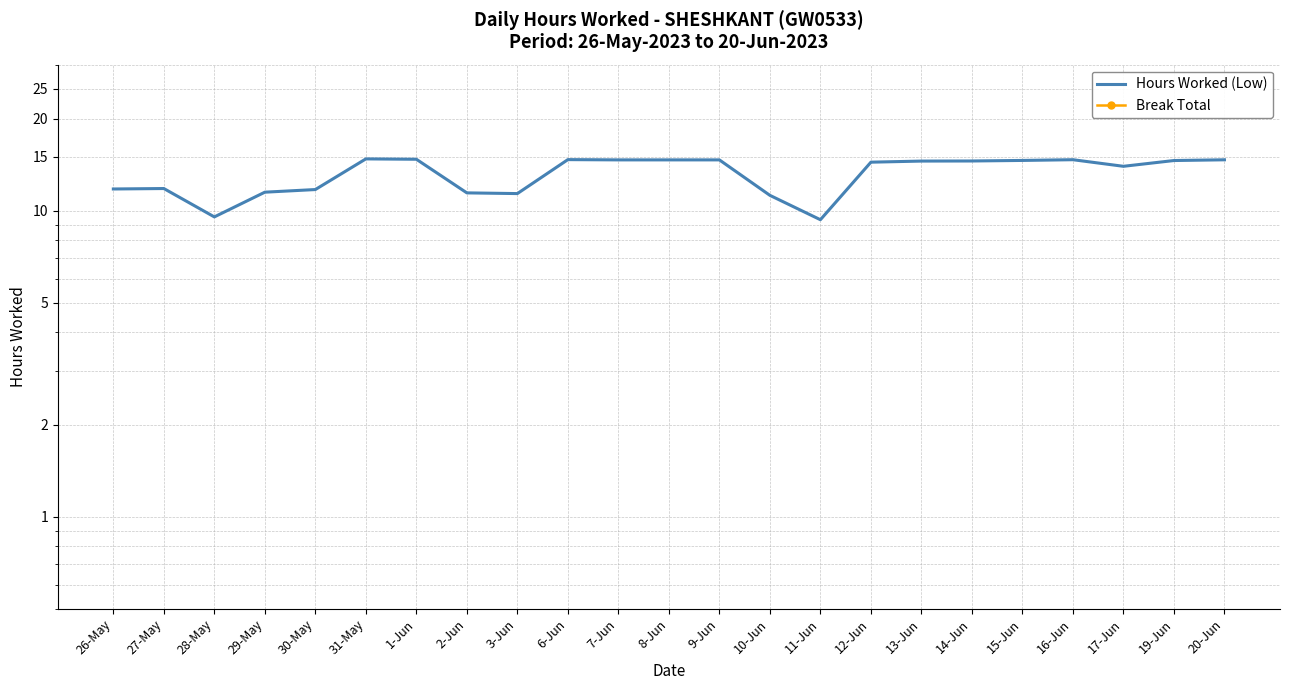

What is the sum of the Hours Worked (Low) values at 27-May and 12-Jun?

26.2